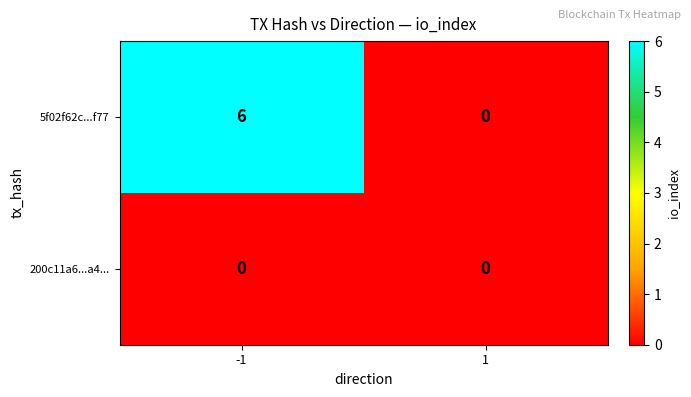

Reading right to left, extract all data points from this chart.

5f02f62c...f77: 1=0	-1=6
200c11a6...a4...: 1=0	-1=0